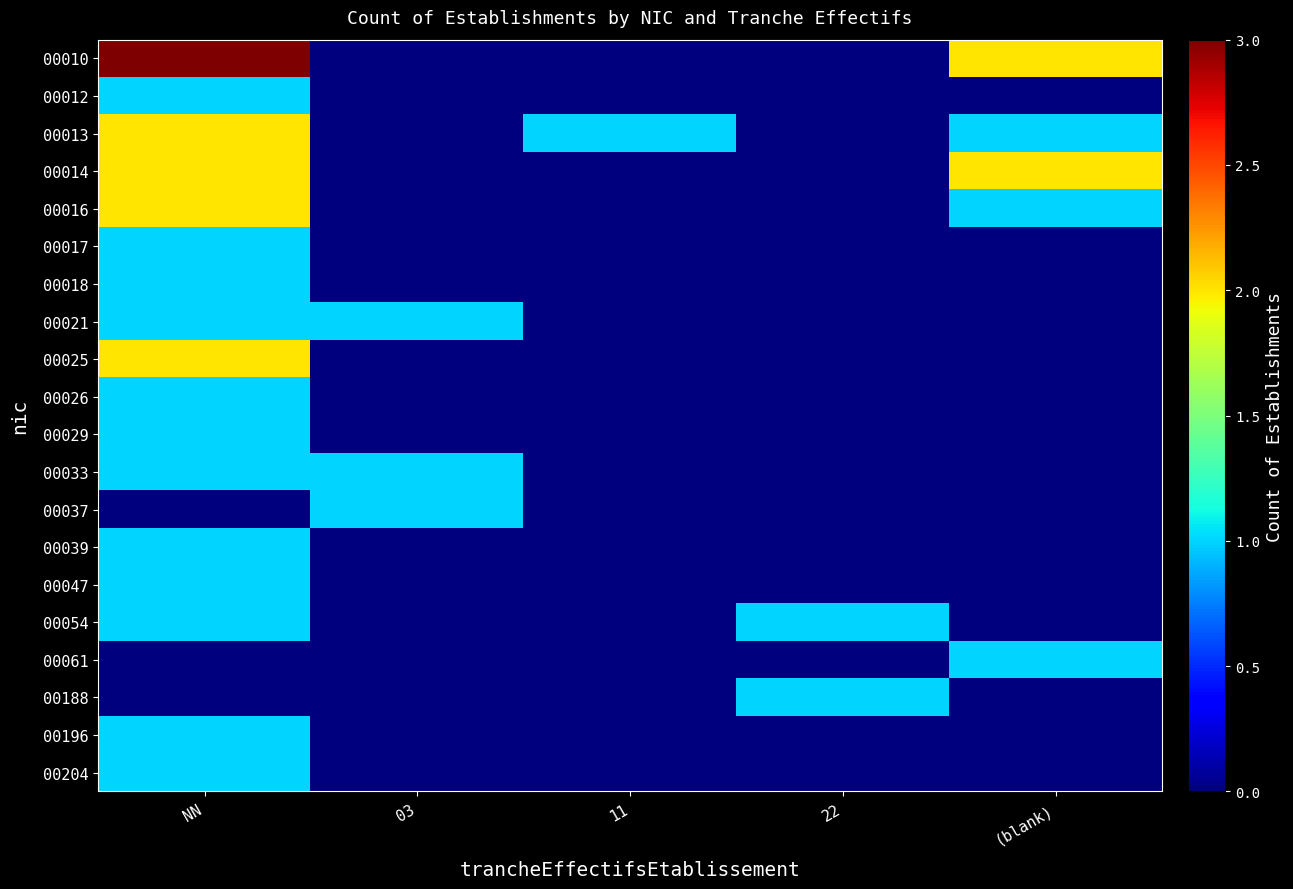

Rank the series at (blank) from highest to lowest value.

00010, 00014, 00013, 00016, 00061, 00012, 00017, 00018, 00021, 00025, 00026, 00029, 00033, 00037, 00039, 00047, 00054, 00188, 00196, 00204